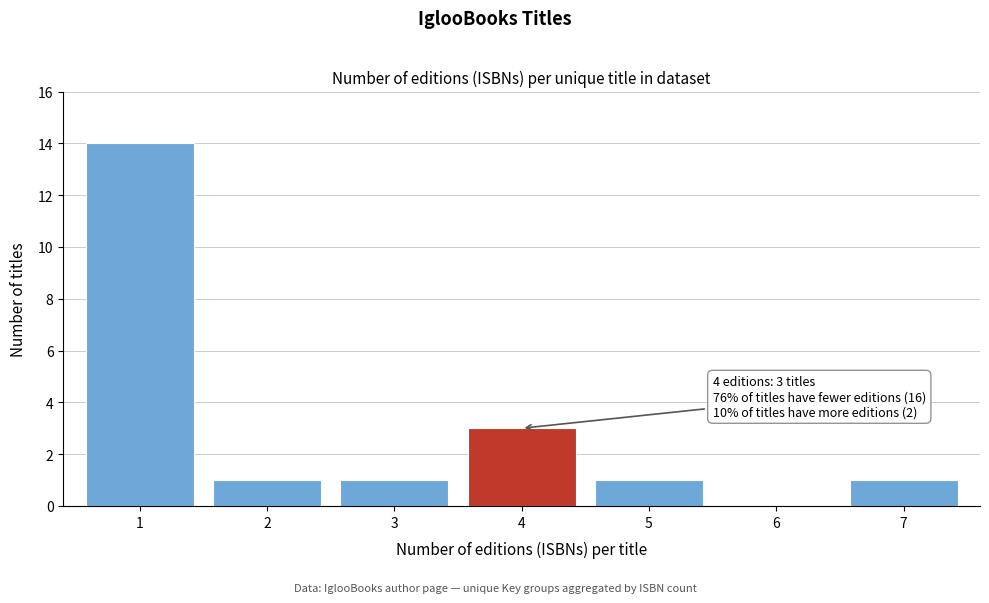

Reading left to right, list all the values displayed in this chart.

1=14	2=1	3=1	4=3	5=1	6=0	7=1